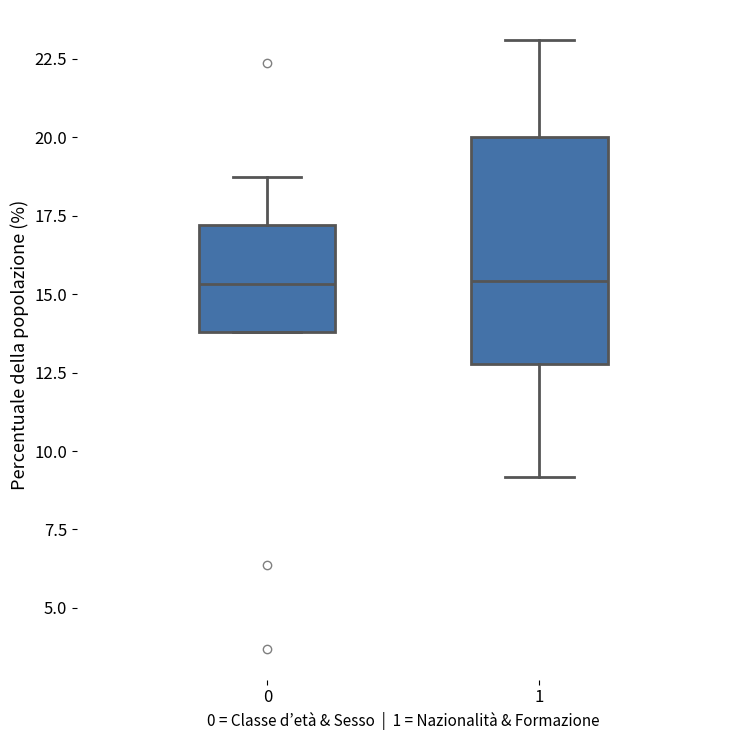

Reading left to right, transcribe this box plot: for each box, give where its median line is, the range the box spans, and where its two whiskers end, as read against the y-axis. The values are not printed on the chart, so give them approximately, as read against the axis.

0: median 15.5, box 14.0 to 17.0, whiskers 14.0 to 18.5
1: median 15.5, box 13.0 to 20.0, whiskers 9.0 to 23.0